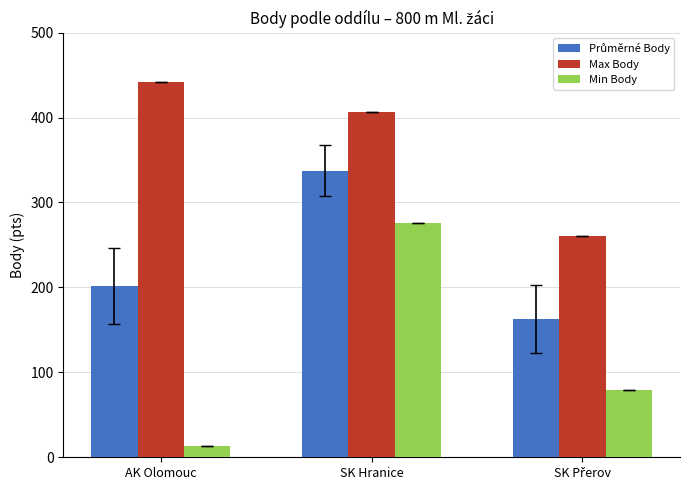

How many bars are there in total?

9